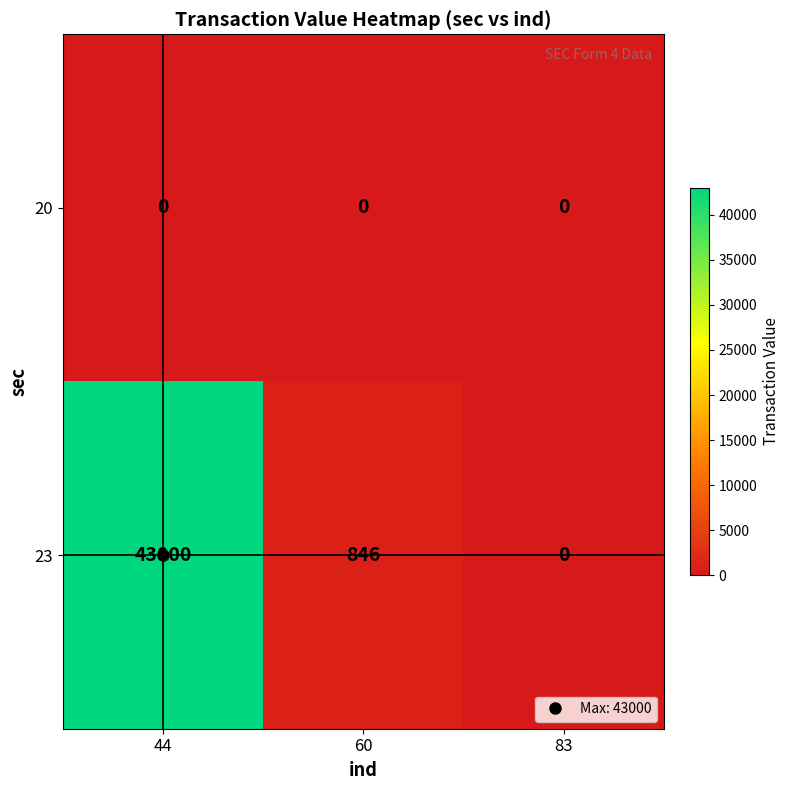

Rank the series at 44 from highest to lowest value.

23, 20